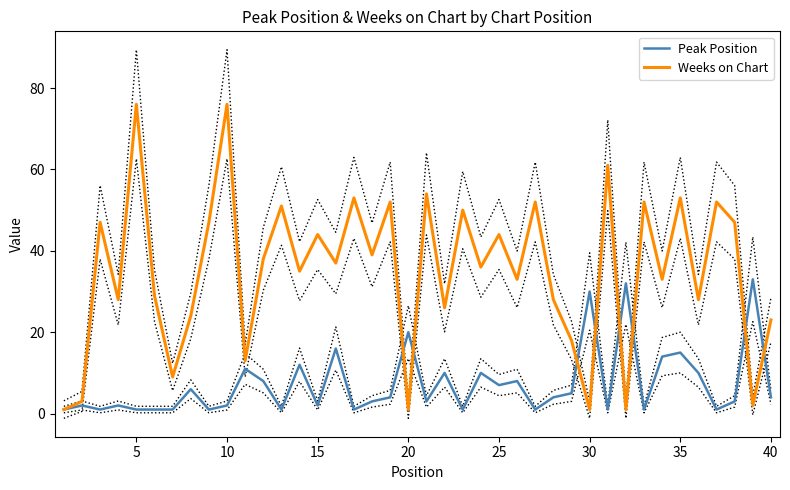

What is the minimum value shown in the chart?

1